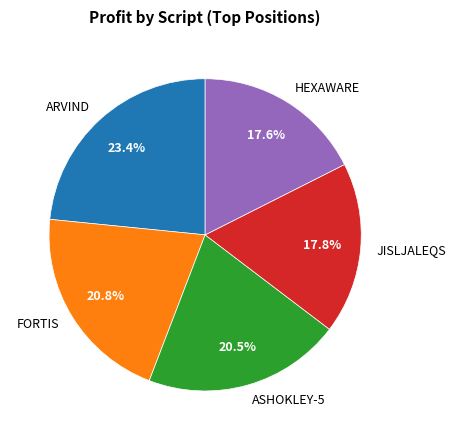

What portion of the pie excludes ASHOKLEY-5?

79.5%